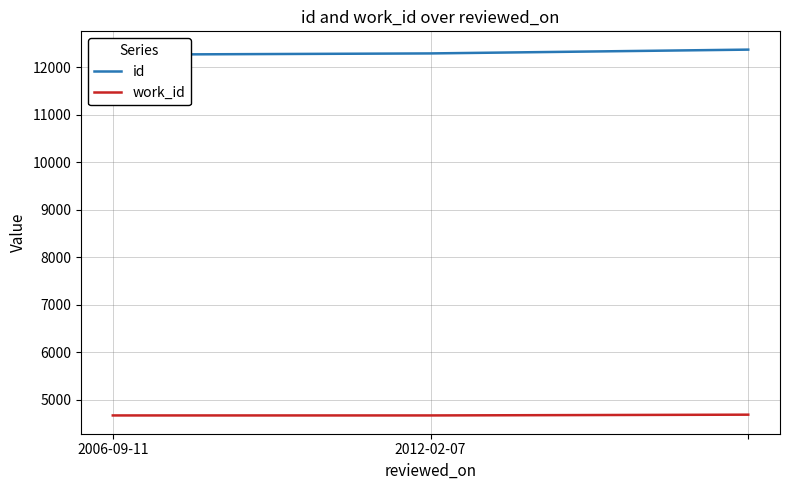

What is the minimum value for work_id?

4671